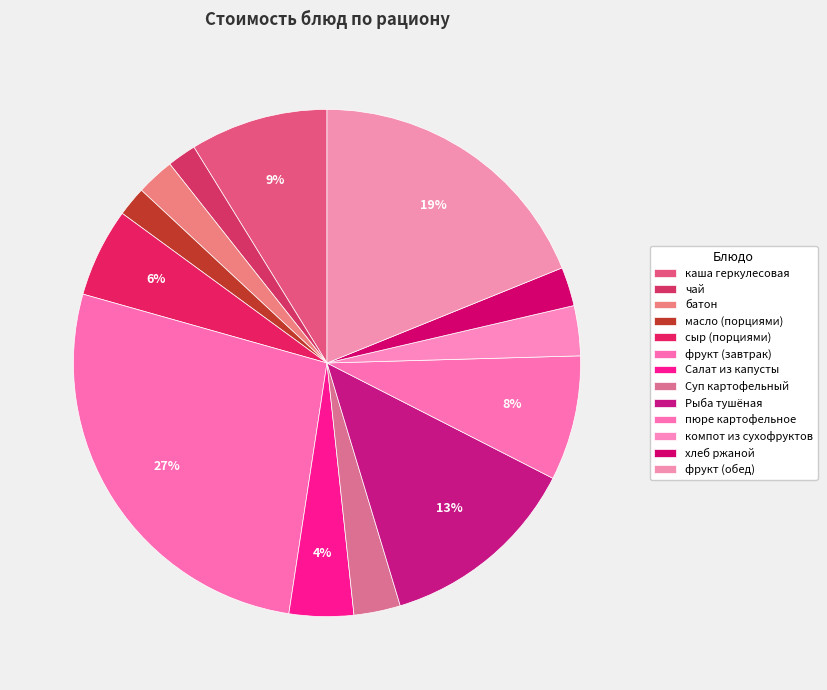

How many slices are in this pie chart?

13